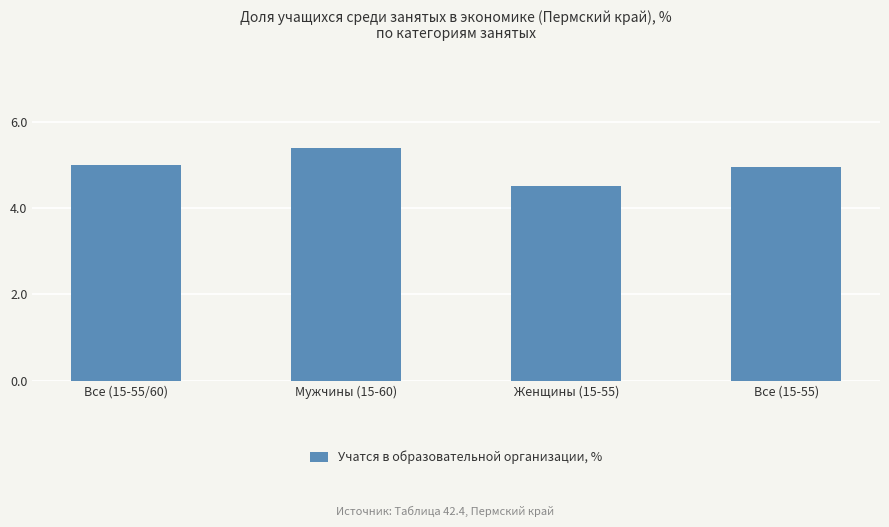

Approximately how many times larger is the value at Все (15-55) compared to Женщины (15-55)?

1.1